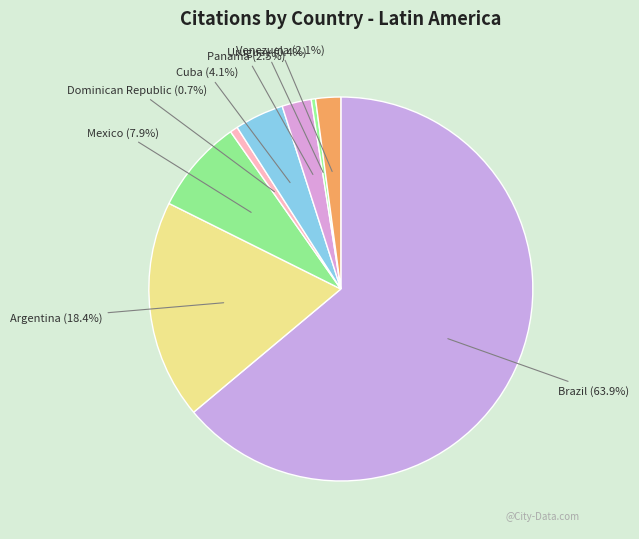

To the nearest percent, what is the average slice percentage?

12%